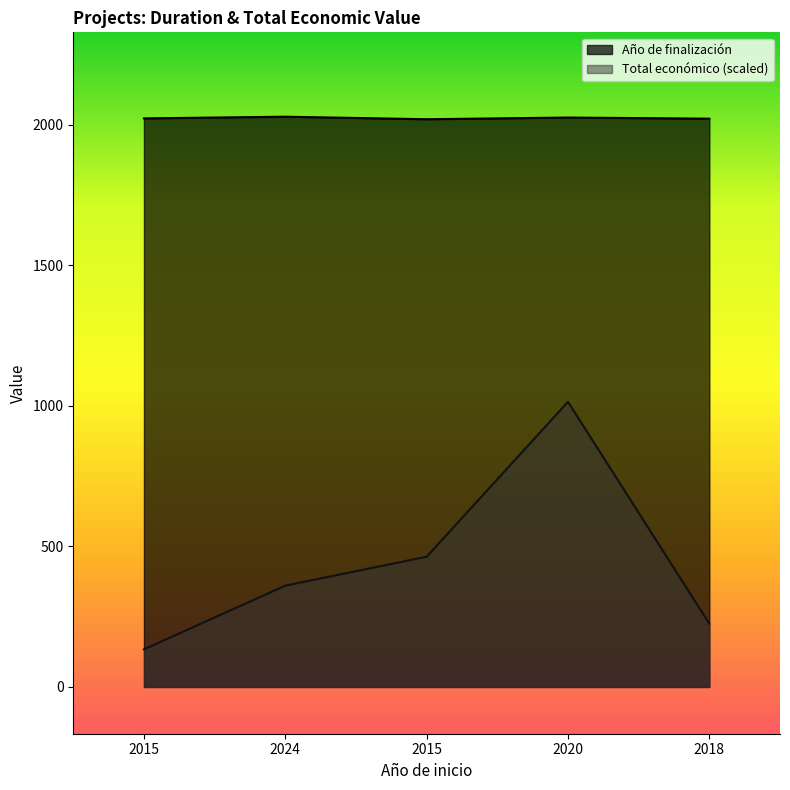

What is the difference between the Total económico values at 2018 and 2015?

91.5